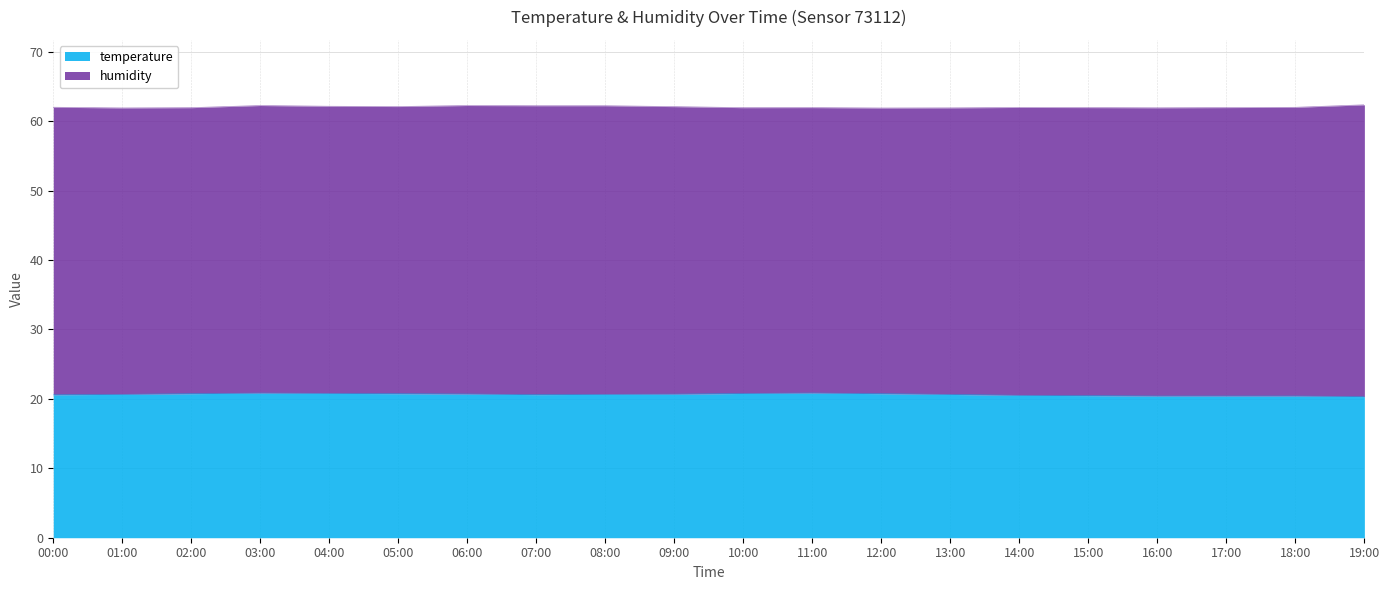

Which category has the lowest value across all series?

19:00